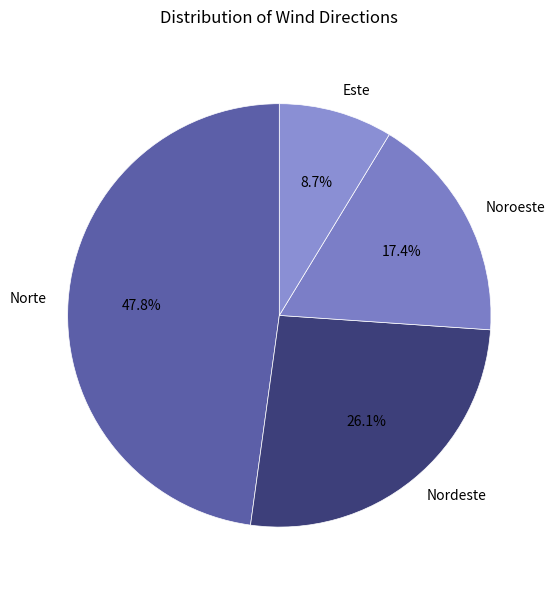

Between Este and Noroeste, which is larger?

Noroeste